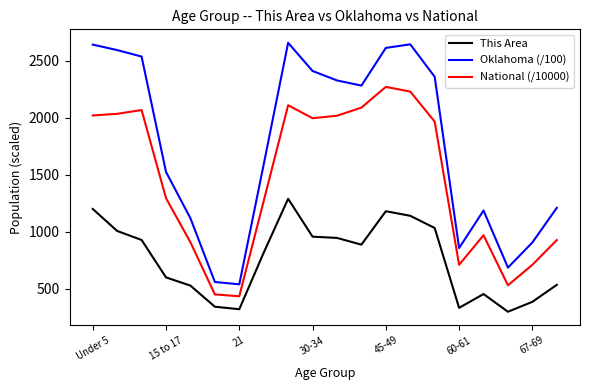

True or false: This Area and Oklahoma (/100) intersect in this chart.

False